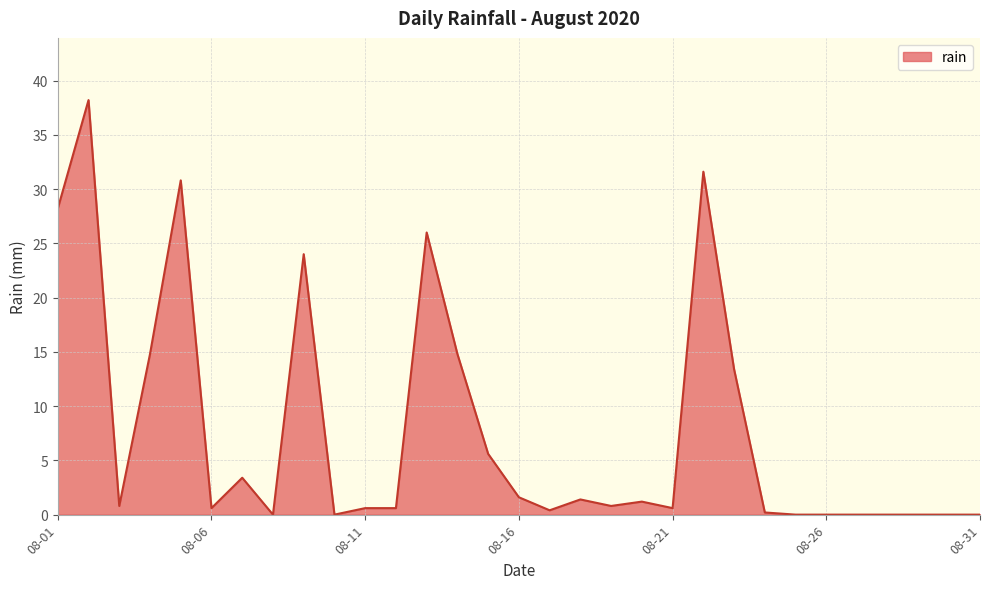

What is the difference between the maximum and minimum values?

38.2